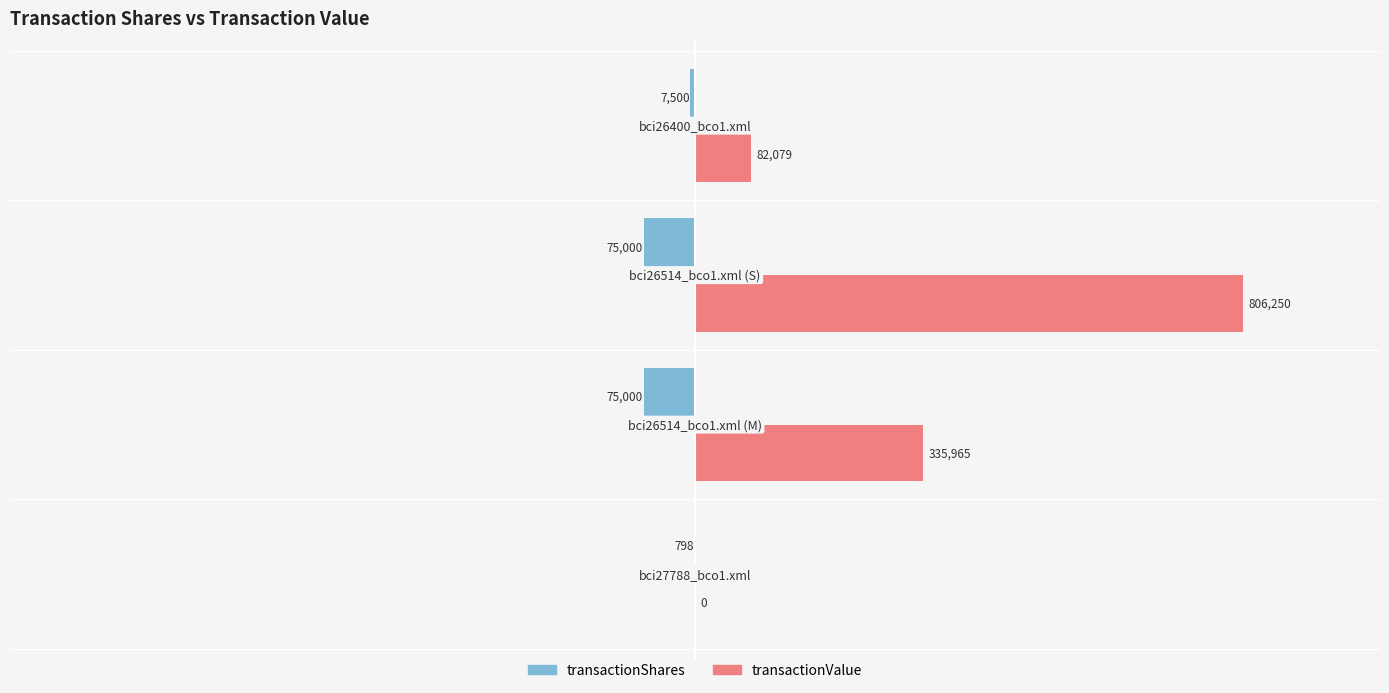

What is the greatest value displayed?

806250